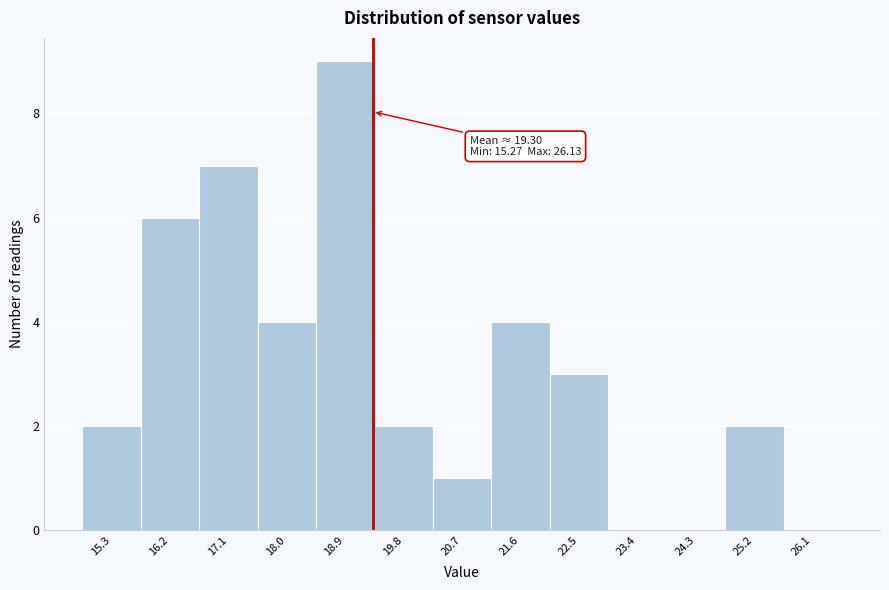

Reading left to right, transcribe all the data shown in this chart.

15.3=2	16.2=6	17.1=7	18.0=4	18.9=9	19.8=2	20.7=1	21.6=4	22.5=3	23.4=0	24.3=0	25.2=2	26.1=0